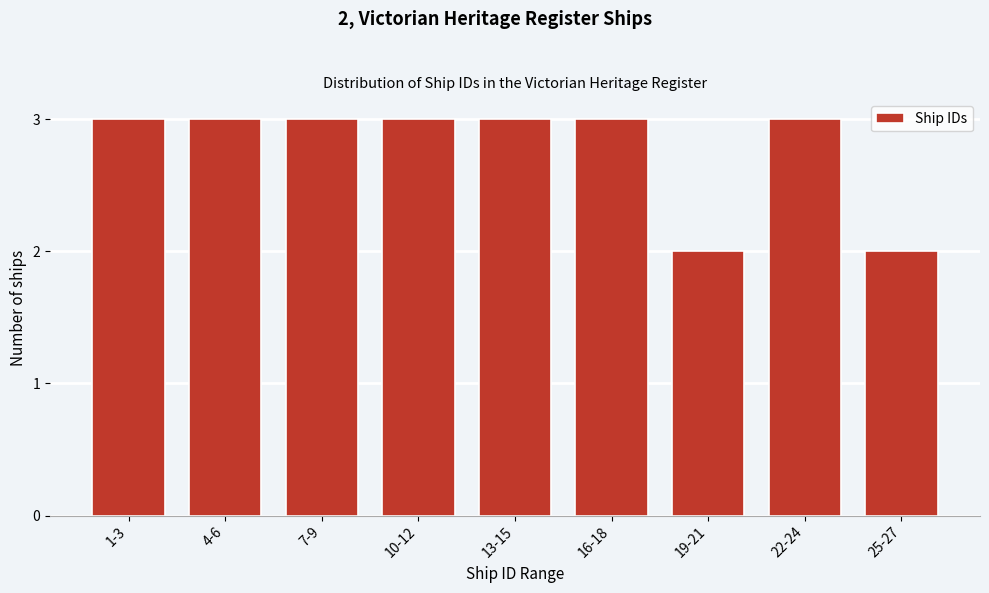

Reading left to right, what are all the values shown in this chart?

1-3=3	4-6=3	7-9=3	10-12=3	13-15=3	16-18=3	19-21=2	22-24=3	25-27=2